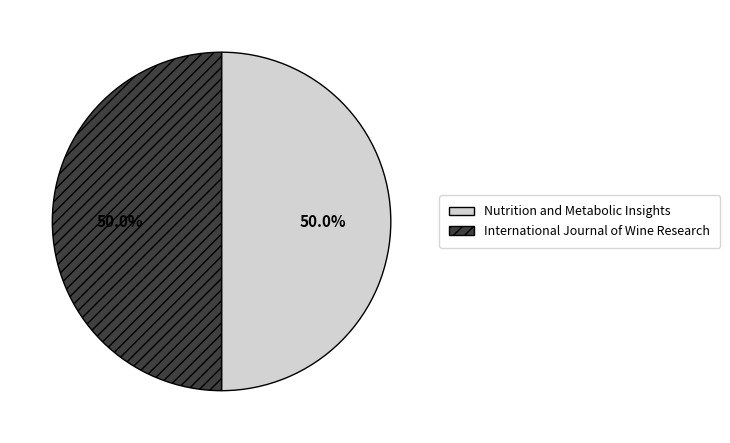

What percentage is the Nutrition and Metabolic Insights slice, to the nearest percent?

50%